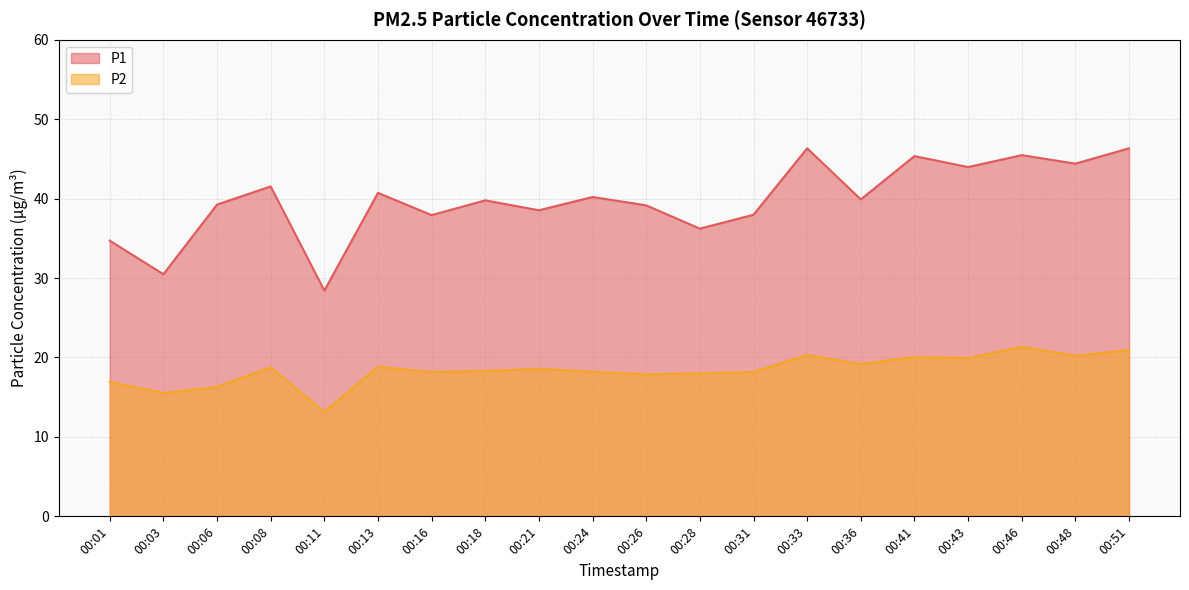

How many data points does each series have?

20